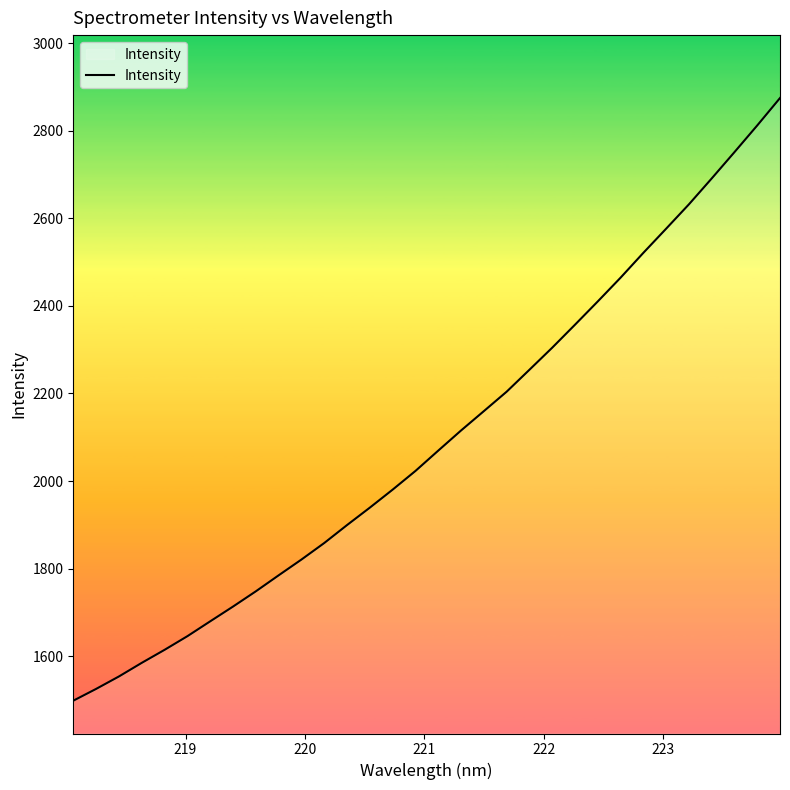

What is the maximum value shown in the chart?

2874.6